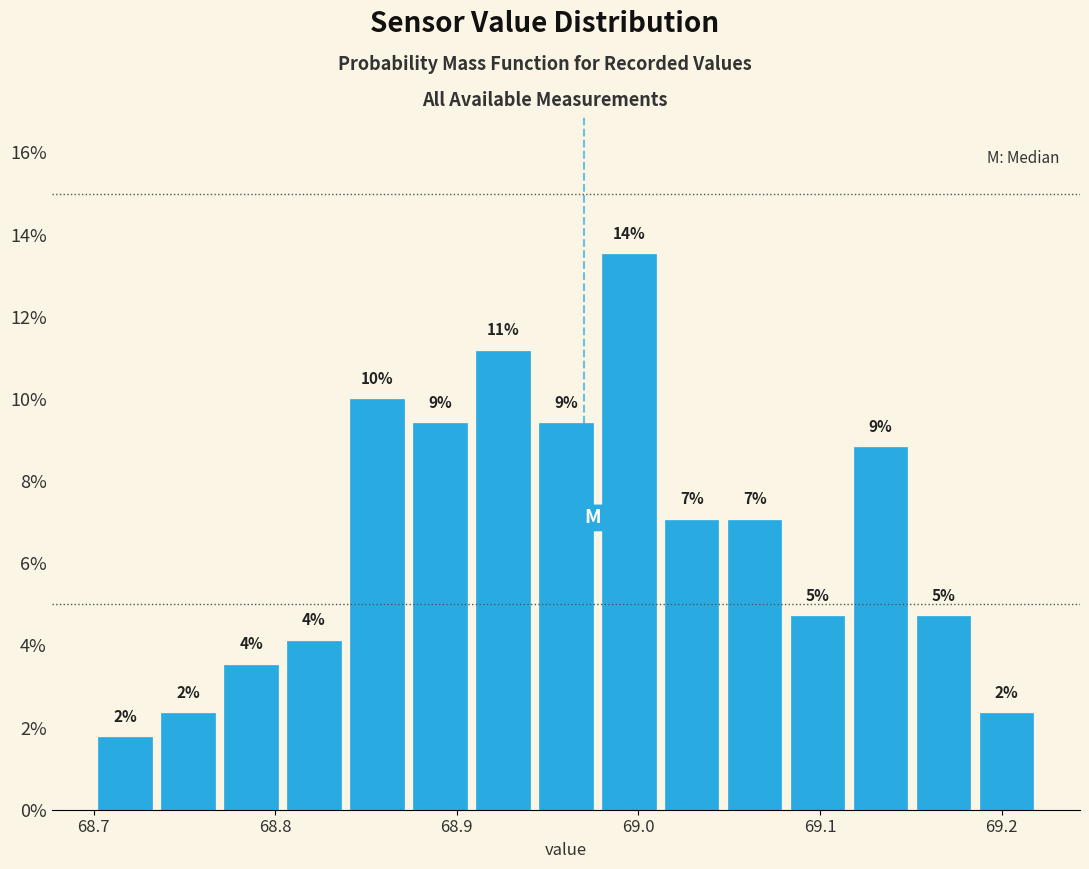

Around what value on the x-axis is the tallest bar? Give the approximate position of its centre, as read against the axis.

68.99